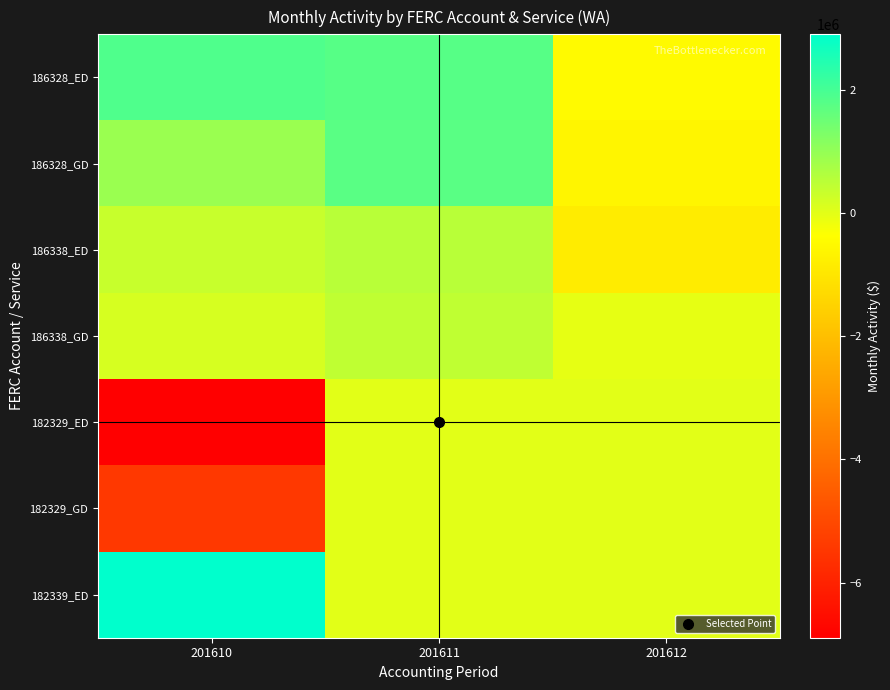

What is the total value across all series at 201611?

4513531.6